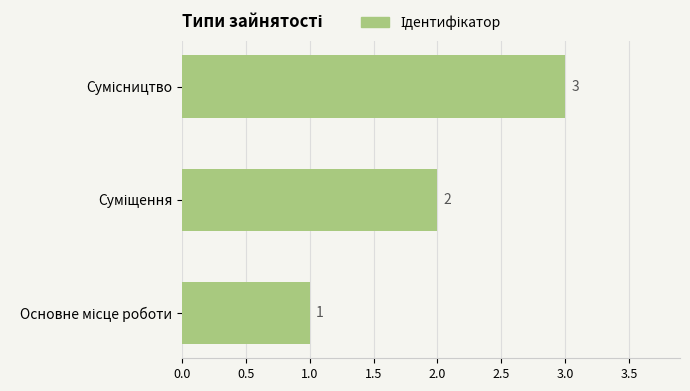

What is the greatest value displayed?

3